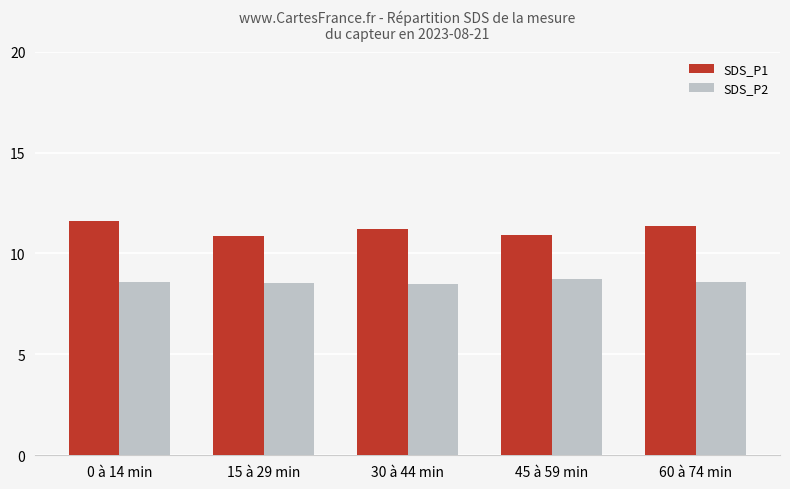

What is the difference between the highest and lowest values at 45 à 59 min?

2.2